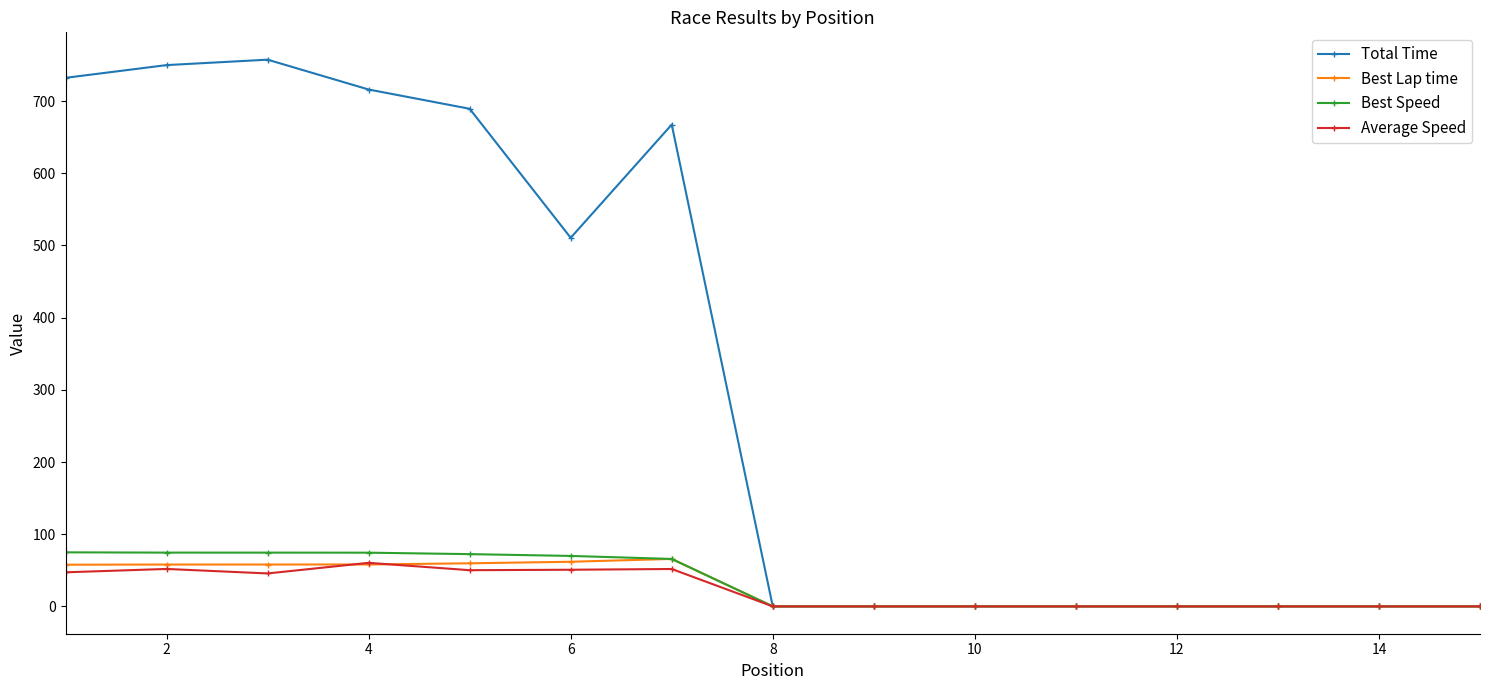

How many lines are shown in the chart?

4